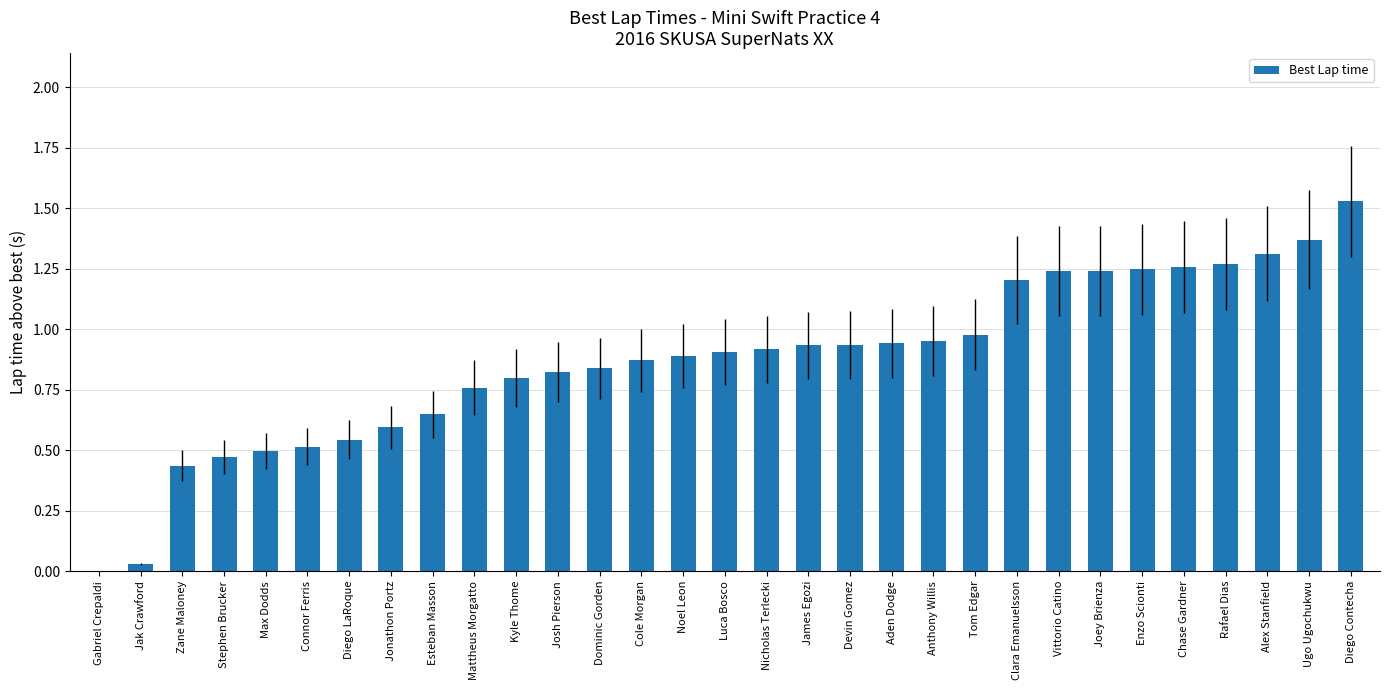

Which has a higher value, Kyle Thome or Gabriel Crepaldi?

Kyle Thome